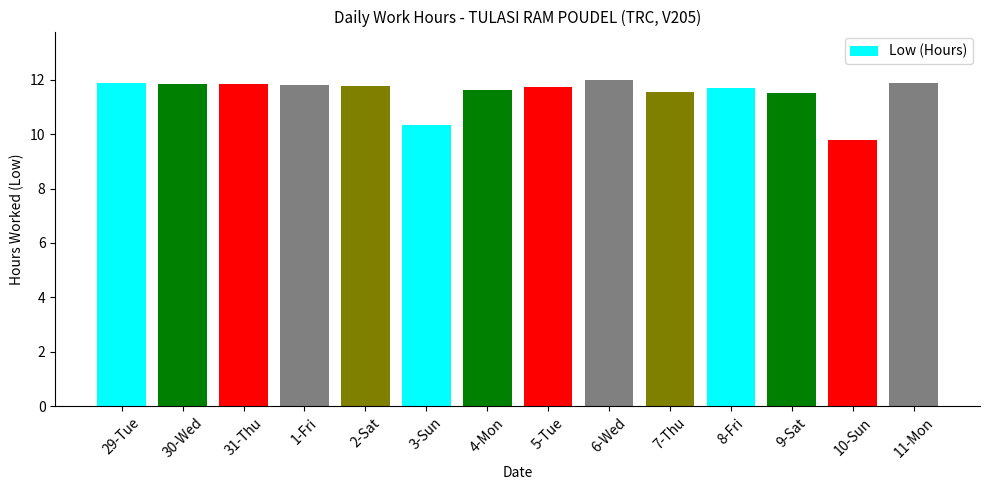

What is the sum of all values?

161.1